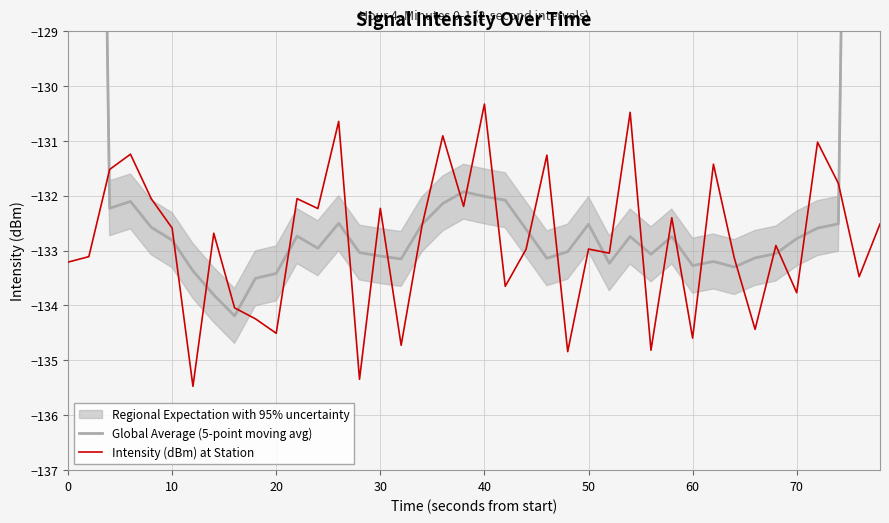

What is the lowest value of the Intensity (dBm) at Station series?

-135.5